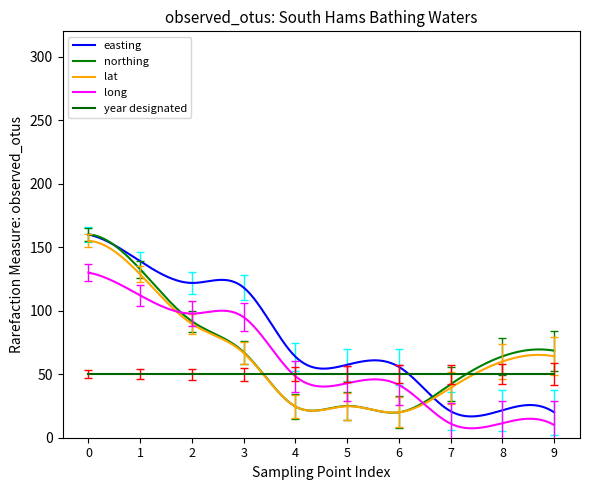

Does the chart have visible grid lines?

No